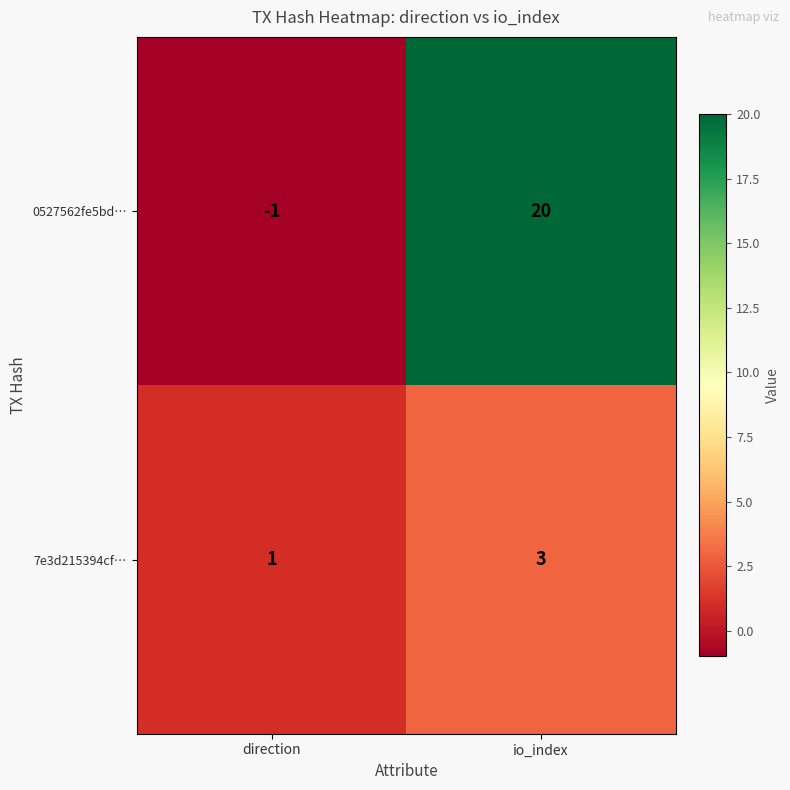

Reading right to left, list all the values displayed in this chart.

0527562fe5bd…: io_index=20	direction=-1
7e3d215394cf…: io_index=3	direction=1